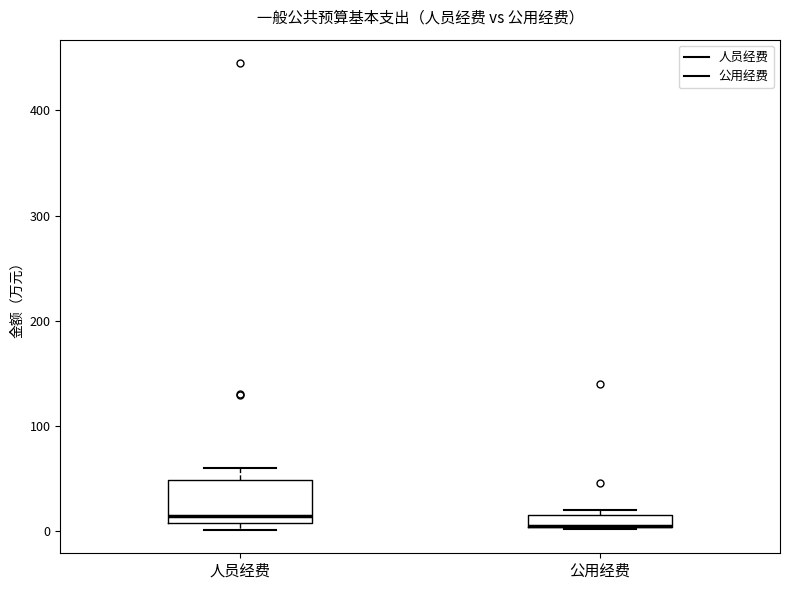

Where is the lower edge of the box for 人员经费 on the y-axis? The values are not printed on the chart, so give them approximately, as read against the axis.

10